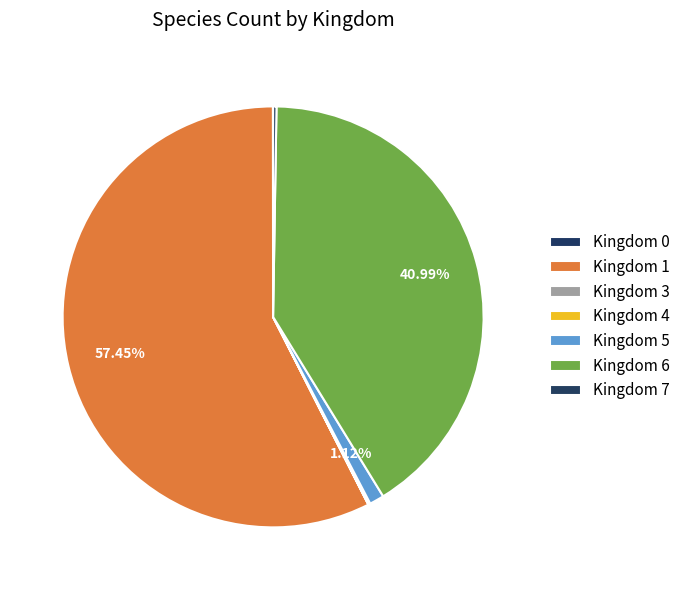

To the nearest percent, what is the difference between the Kingdom 5 and Kingdom 6 slice percentages?

40%